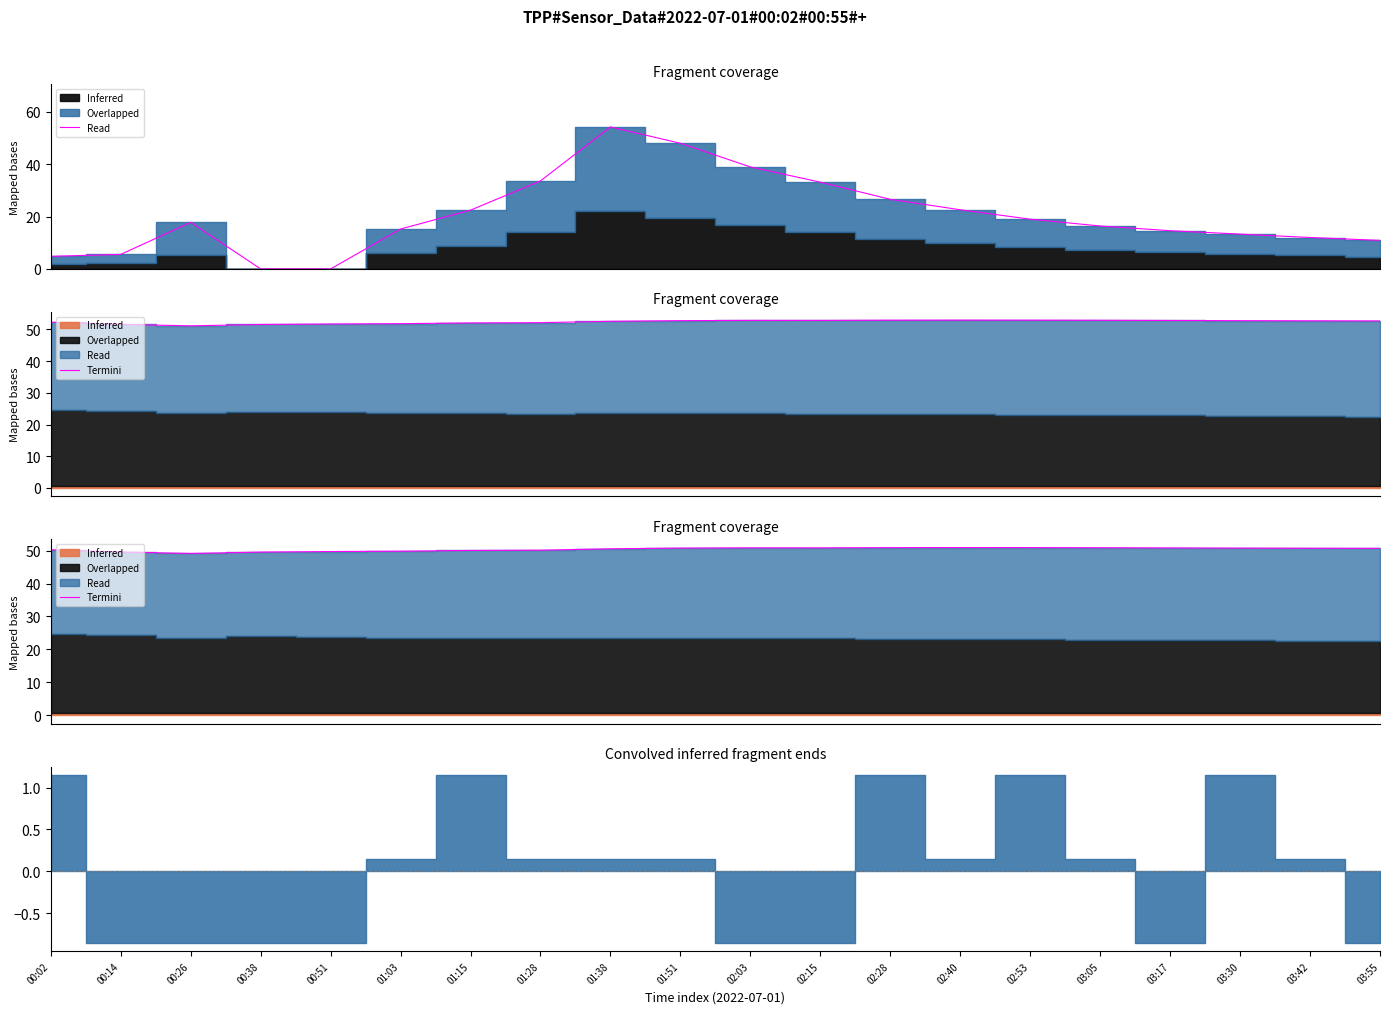

At which category does the data reach its first local peak?

02:03